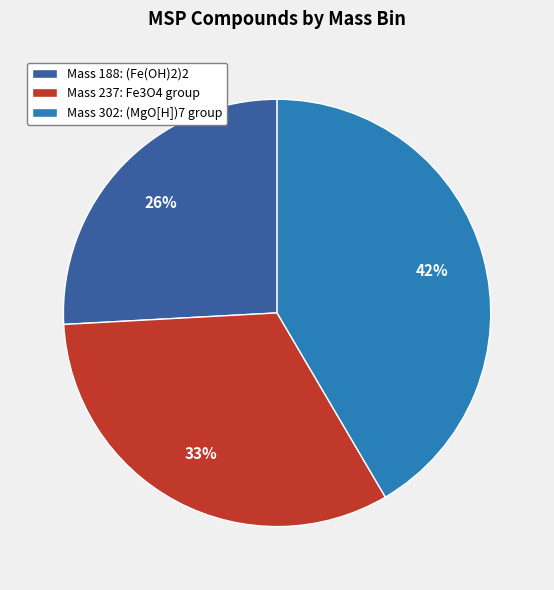

Is there a majority slice in this chart?

No